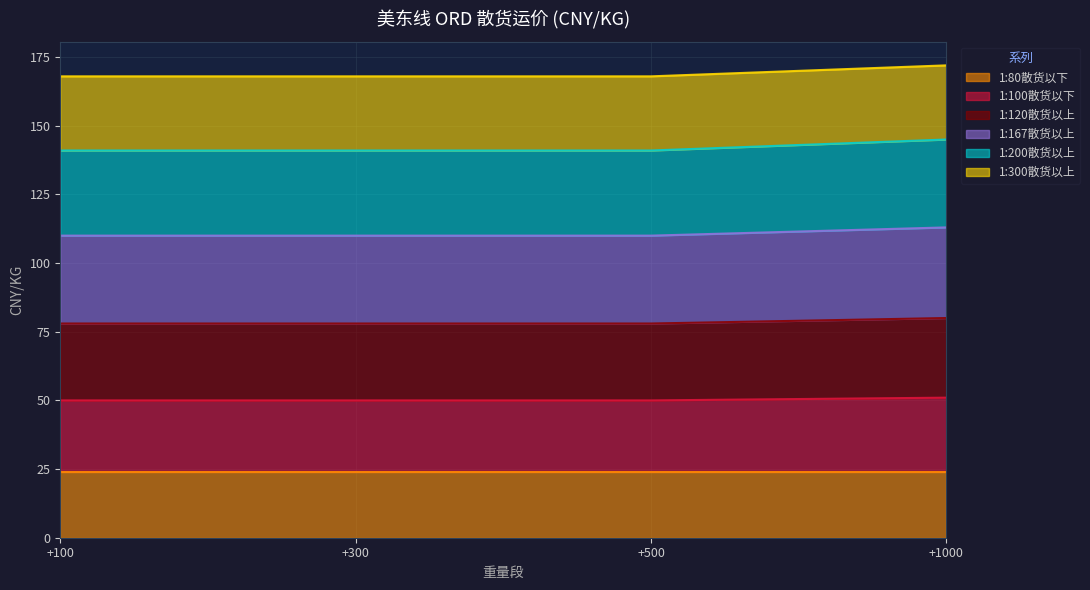

Does the chart have visible grid lines?

Yes